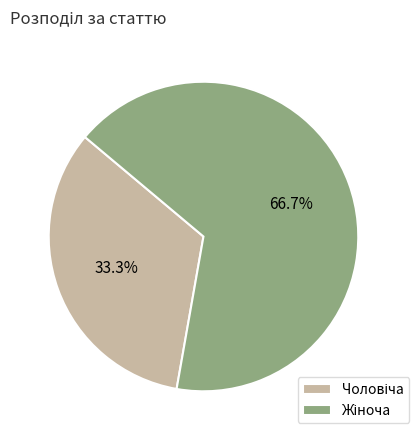

To the nearest percent, what percentage of the pie is Жіноча?

67%